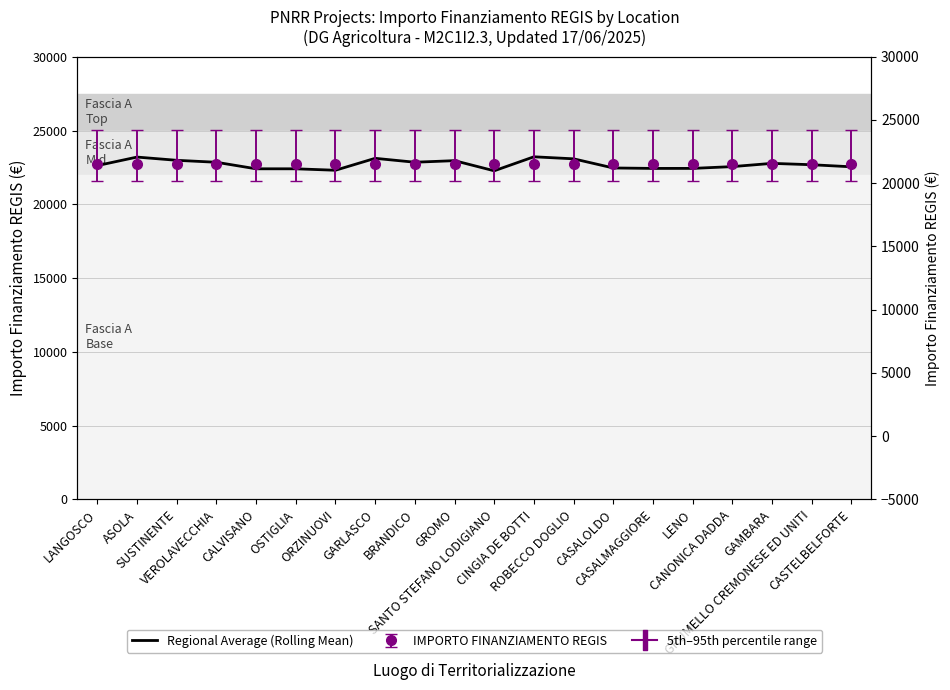

What position from the right is BRANDICO?

12